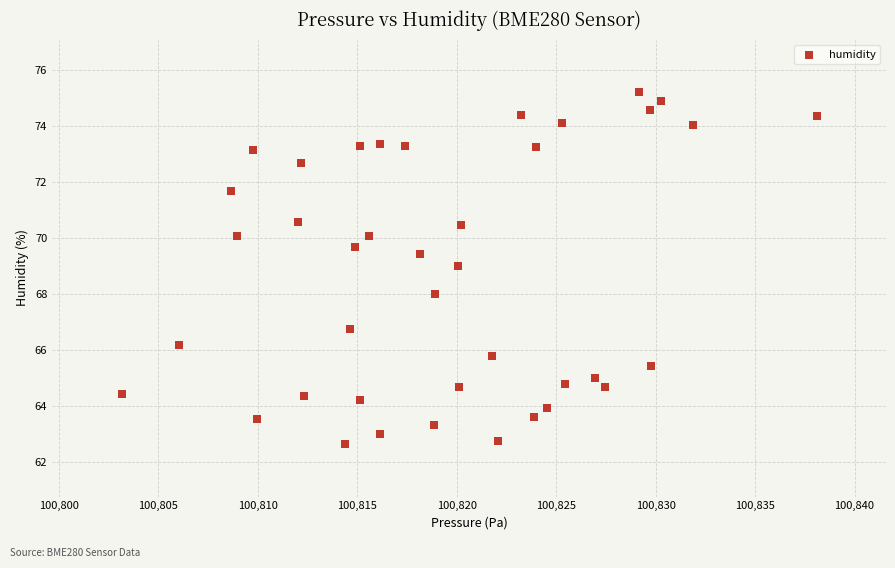

What is the range of Y values (max minus min)?

12.5